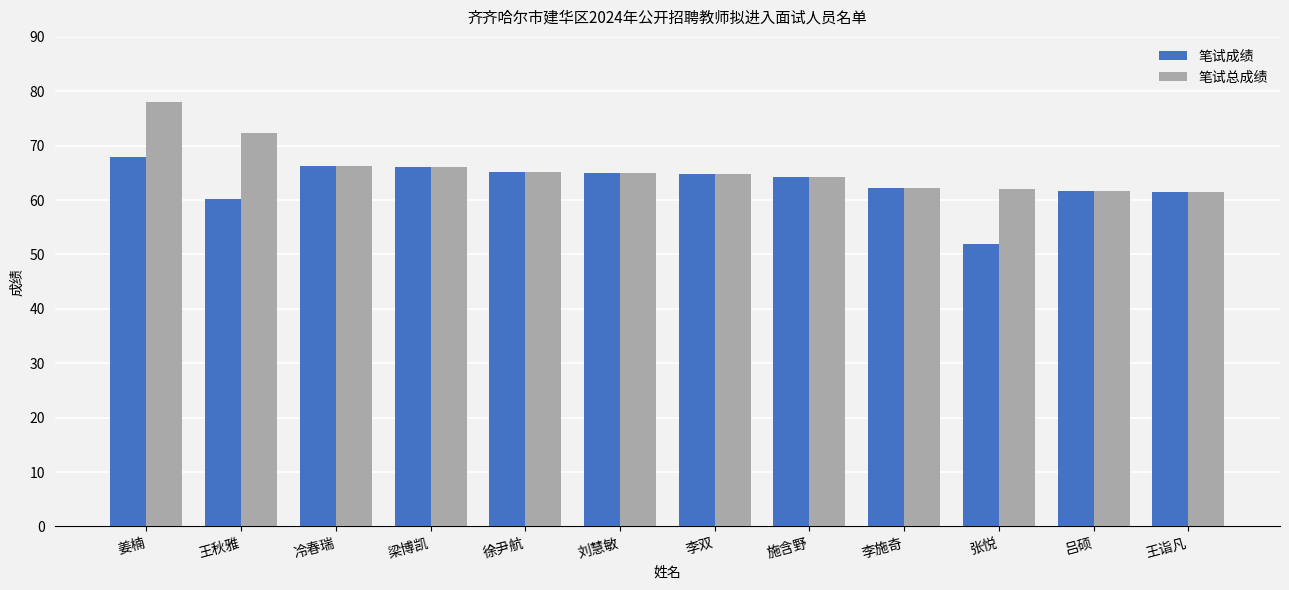

What is the difference between the highest and lowest values at 姜楠?

10.0